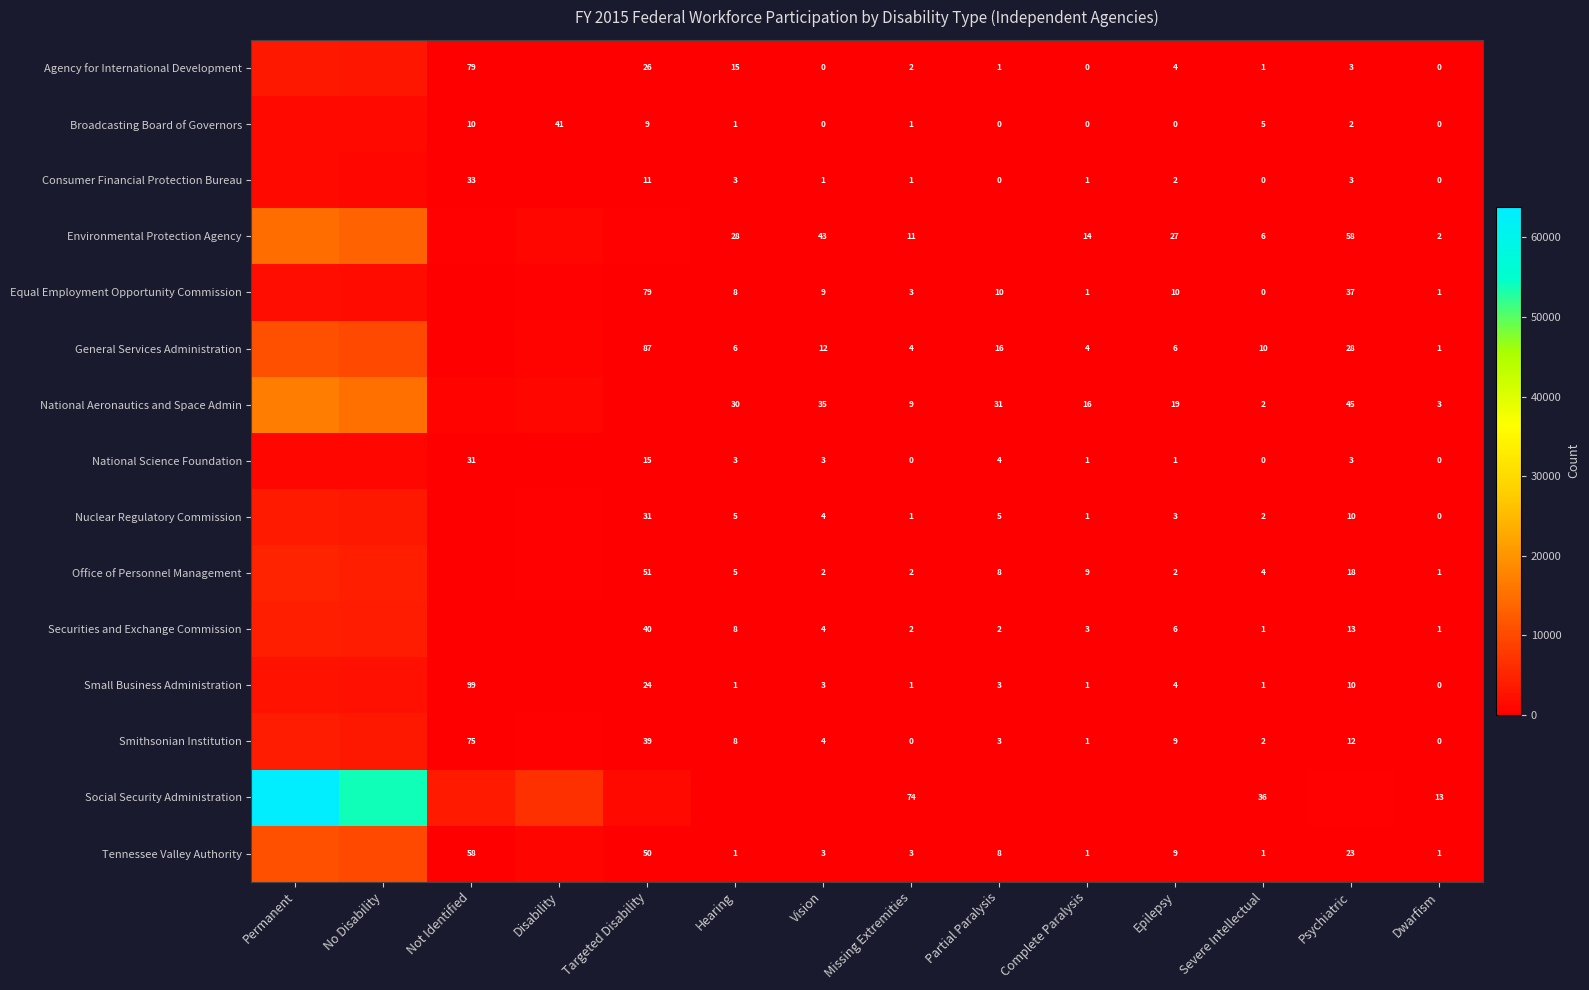

Where does the row_11 series first go above 4?

Permanent